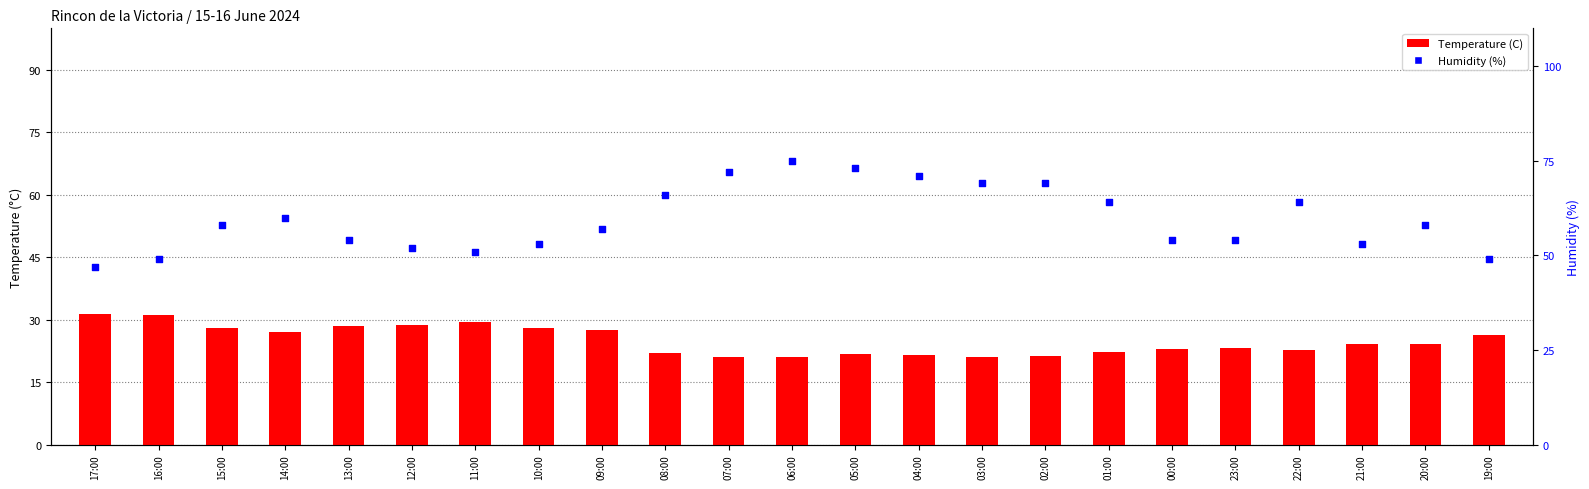

What are all the series names shown in the legend?

Temperature (C), Humidity (%)